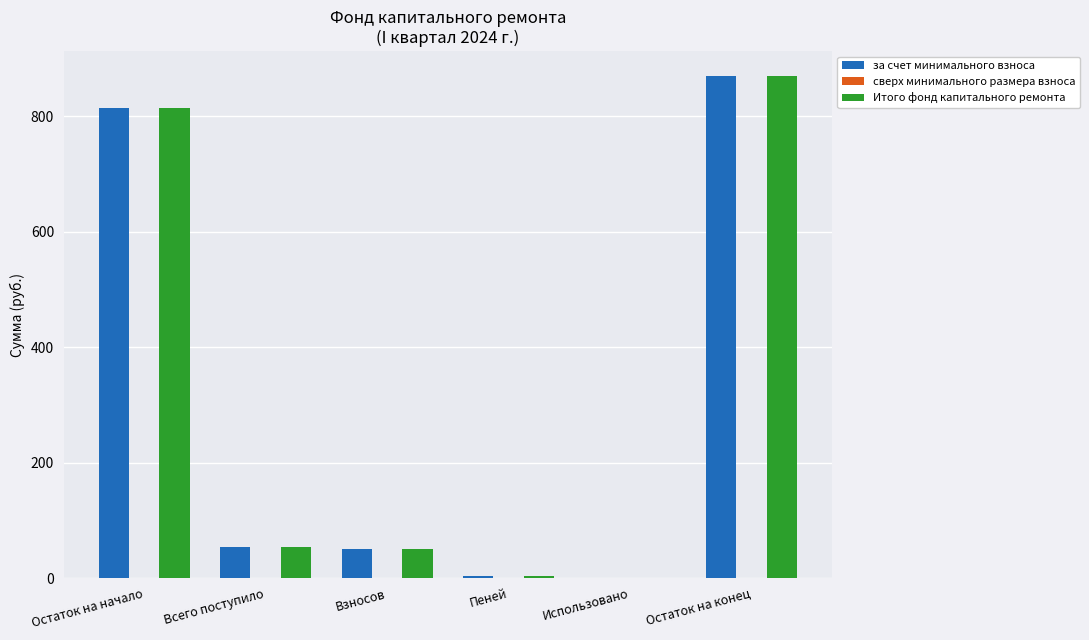

At which label does Итого фонд капитального ремонта reach its peak?

Остаток на конец